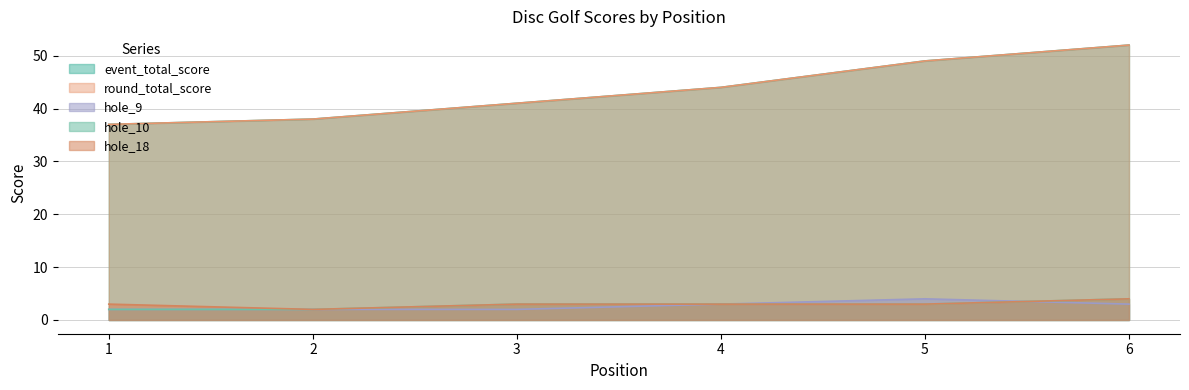

What is the value of the hole_9 point at the 3rd from the left?

2